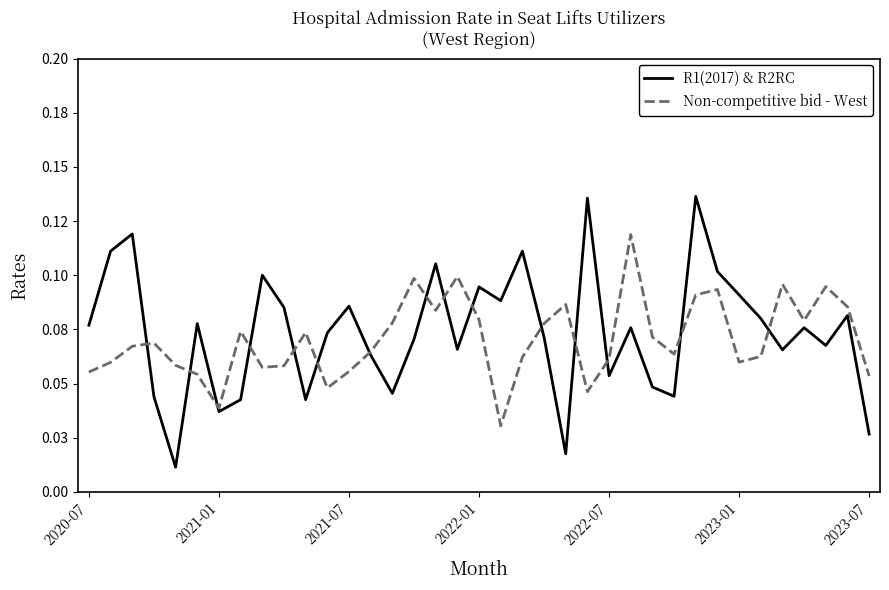

What is the highest value of the R1(2017) & R2RC series?

0.1